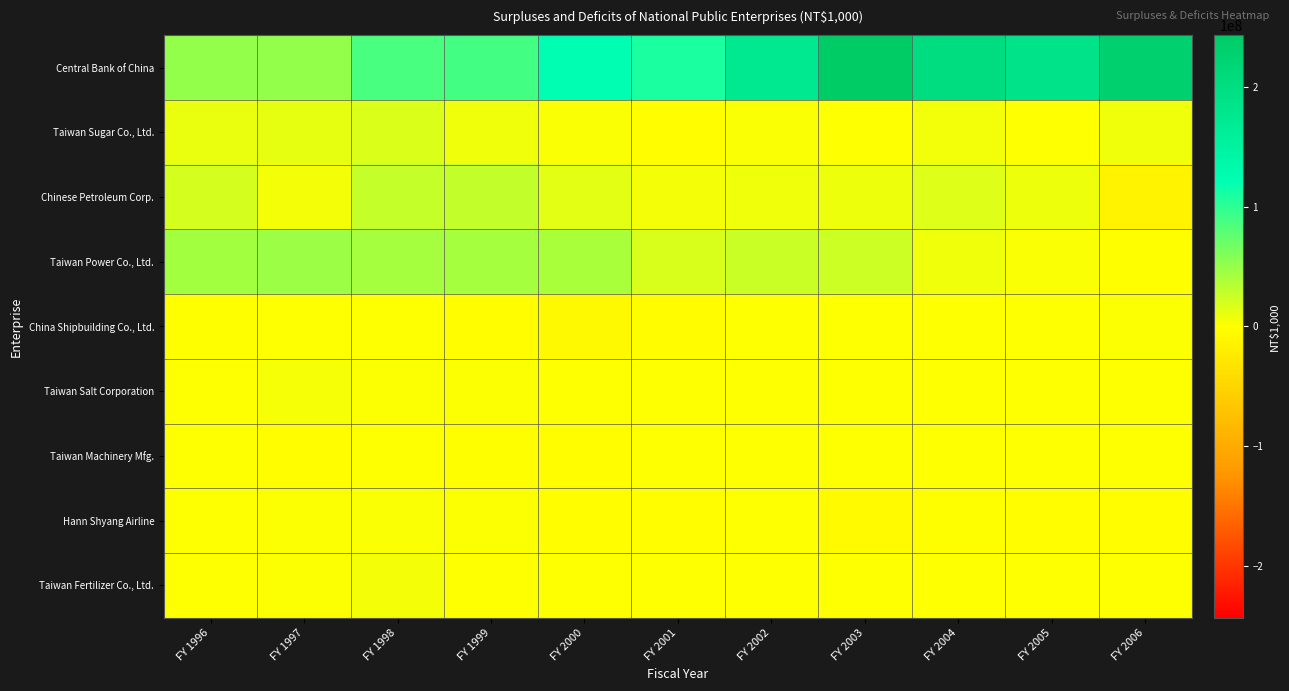

Between FY 1996 and FY 2003, which is larger?

FY 2003